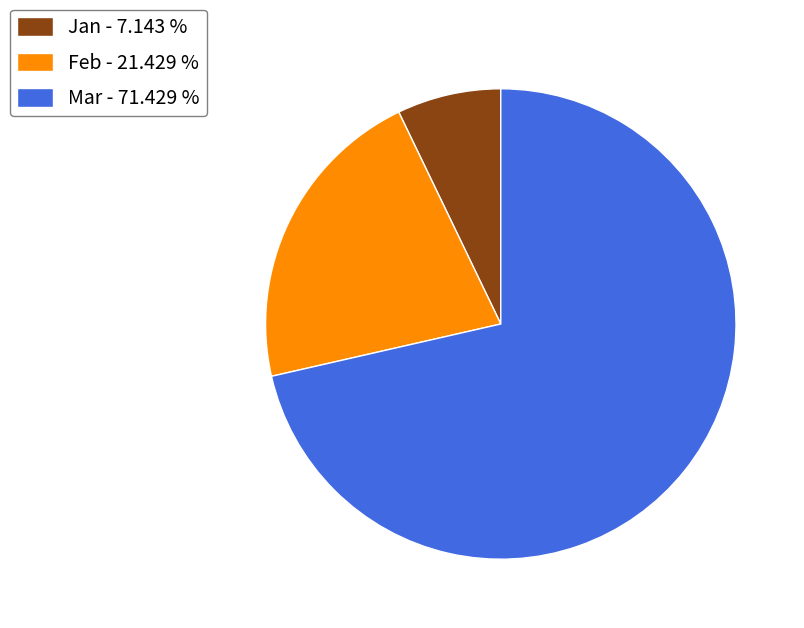

Between Mar and Jan, which is larger?

Mar